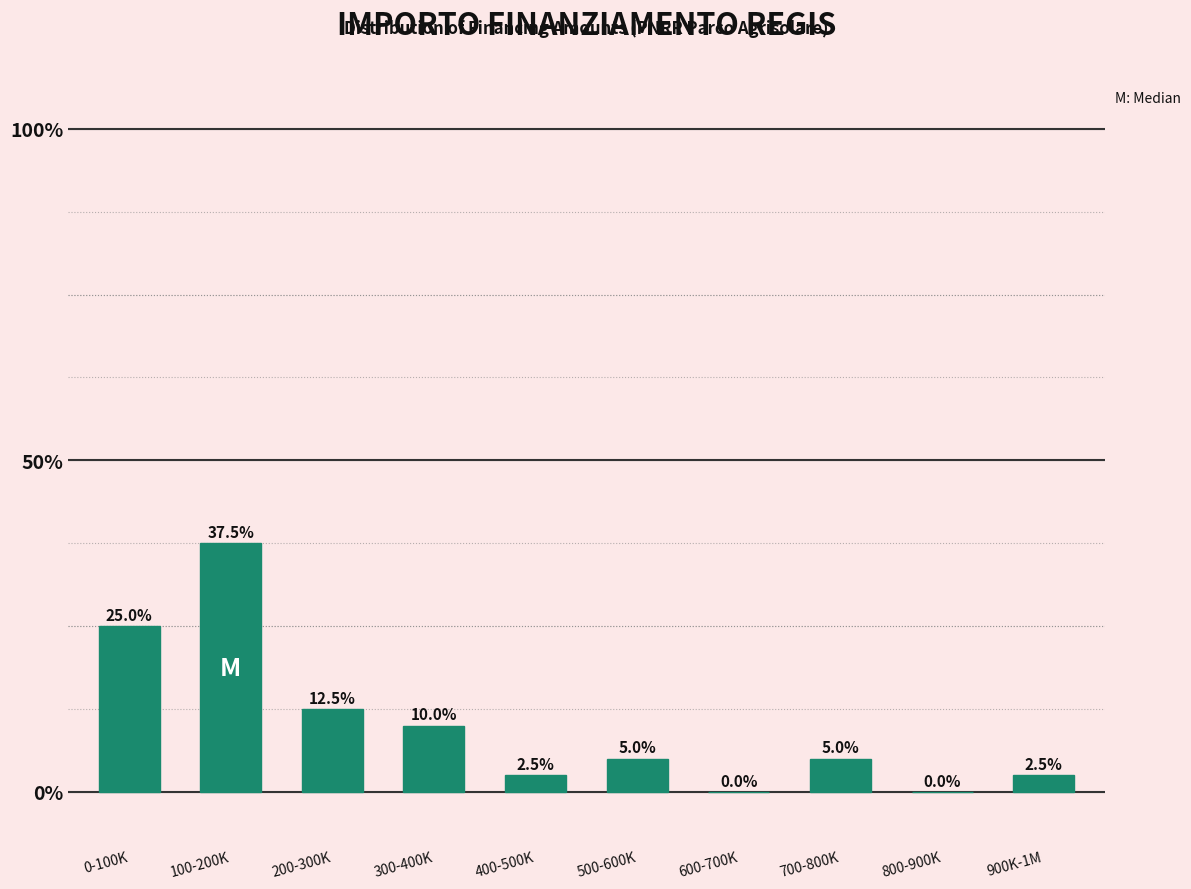

Reading left to right, list all the values displayed in this chart.

0-100K=25.0	100-200K=37.5	200-300K=12.5	300-400K=10.0	400-500K=2.5	500-600K=5.0	600-700K=0.0	700-800K=5.0	800-900K=0.0	900K-1M=2.5